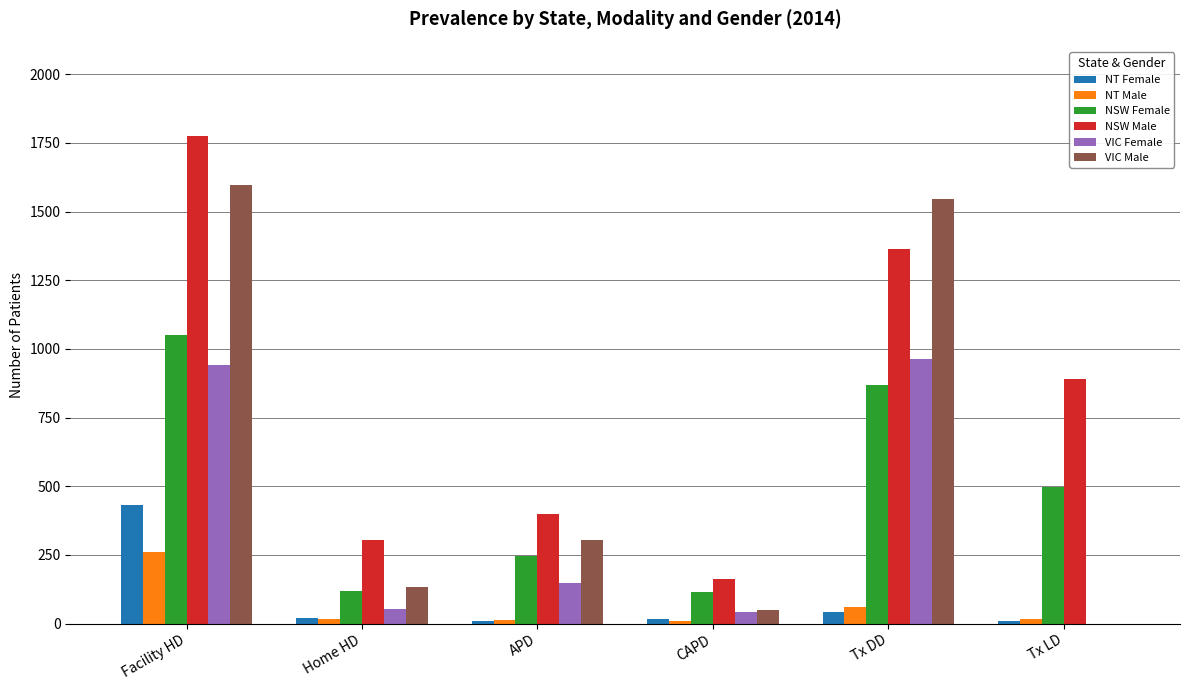

What are all the series names shown in the legend?

NT Female, NT Male, NSW Female, NSW Male, VIC Female, VIC Male